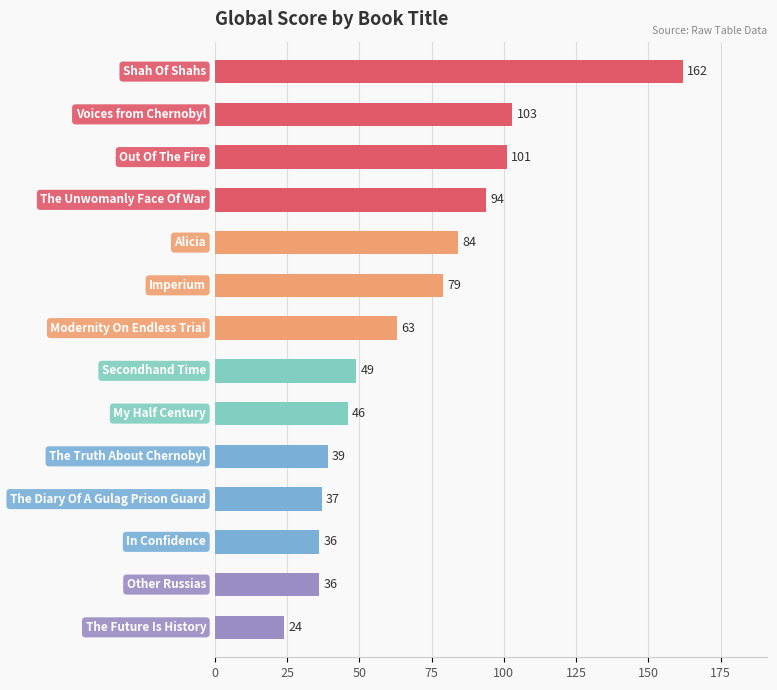

What is the value of the 8th bar from the top?

49